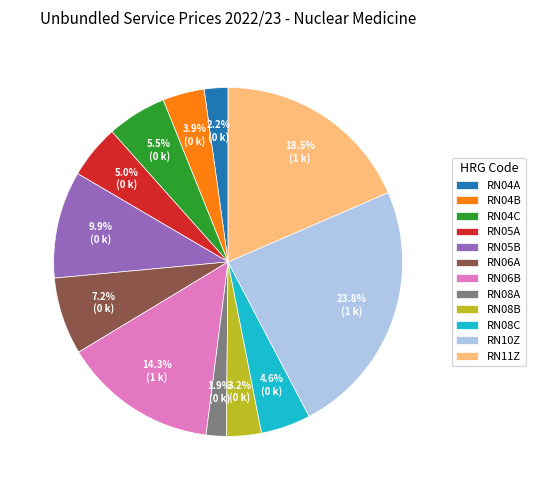

To the nearest percent, what is the difference between the largest and smallest slice percentages?

22%